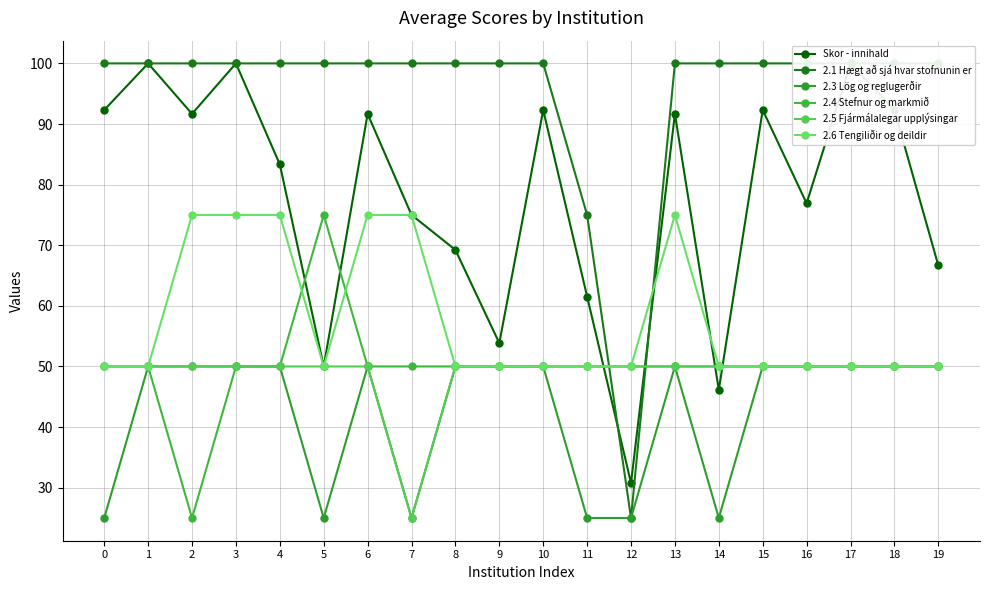

Does the chart display data point markers on the line(s)?

Yes